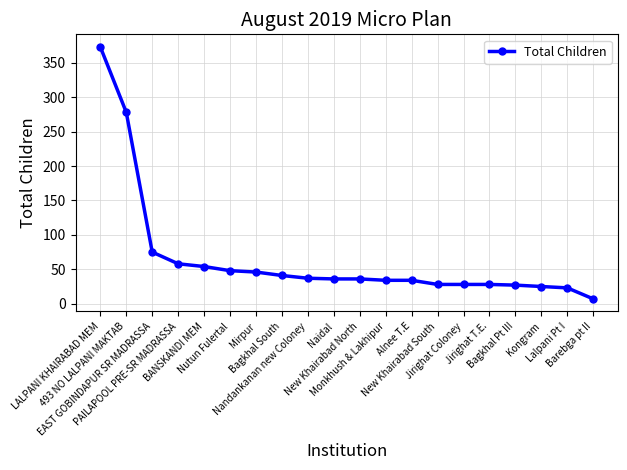

What is the greatest value displayed?

373